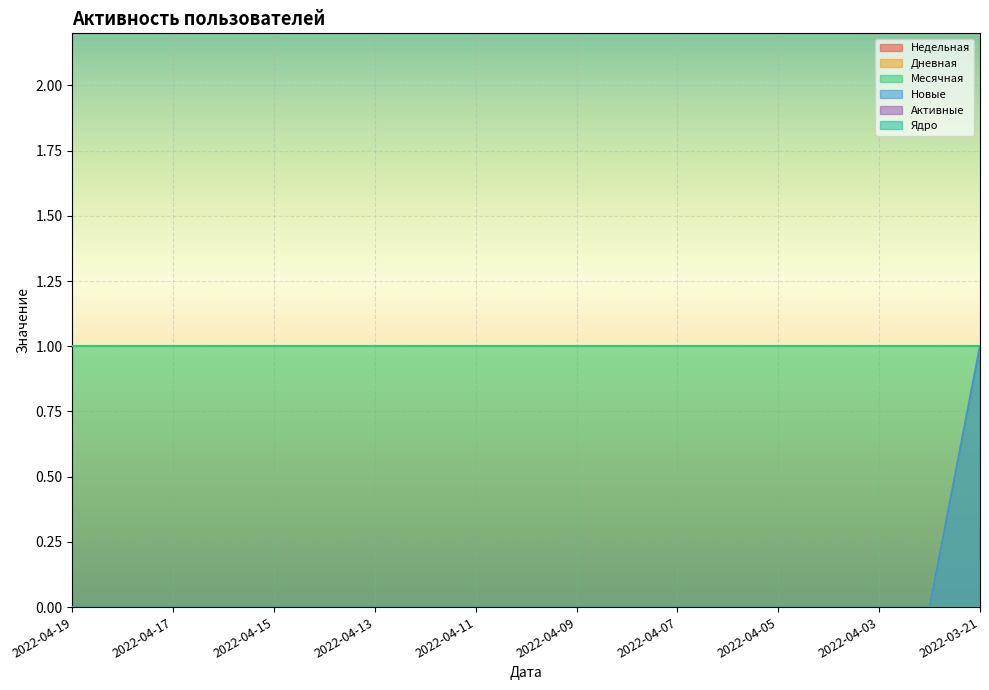

What are all the series names shown in the legend?

Недельная, Дневная, Месячная, Новые, Активные, Ядро